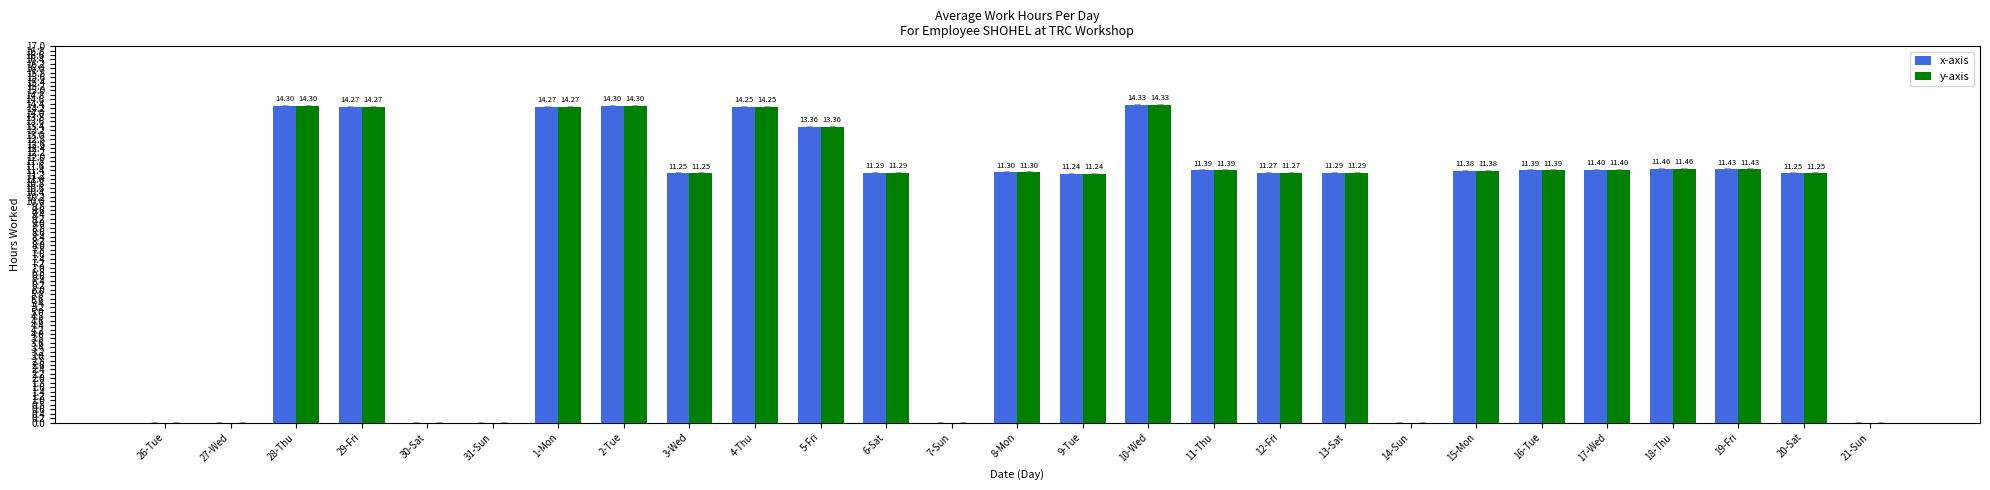

What is the sum of all x-axis values?

246.4